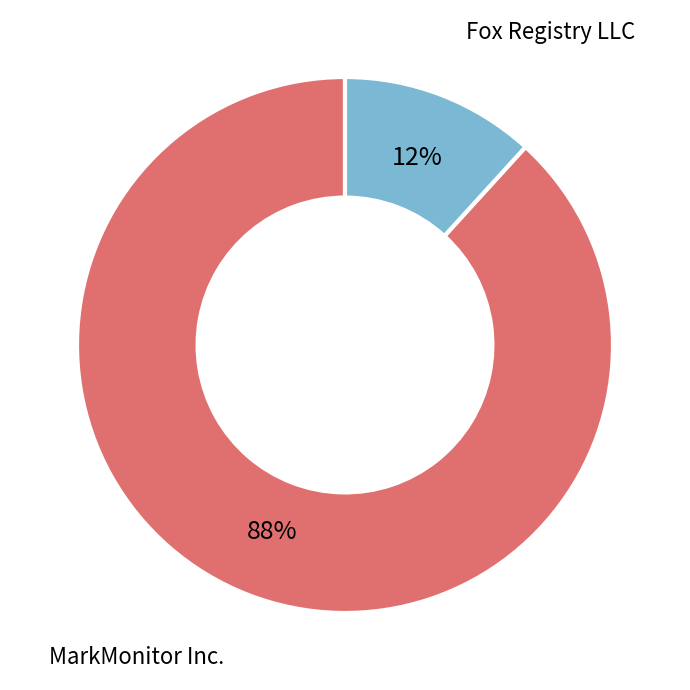

To the nearest percent, what is the difference between the largest and smallest slice percentages?

76%